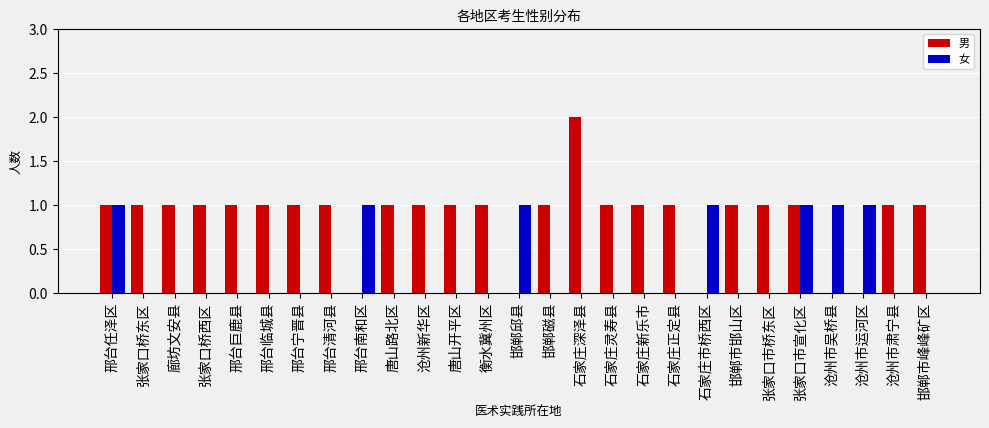

Which series has the largest total across all categories?

男